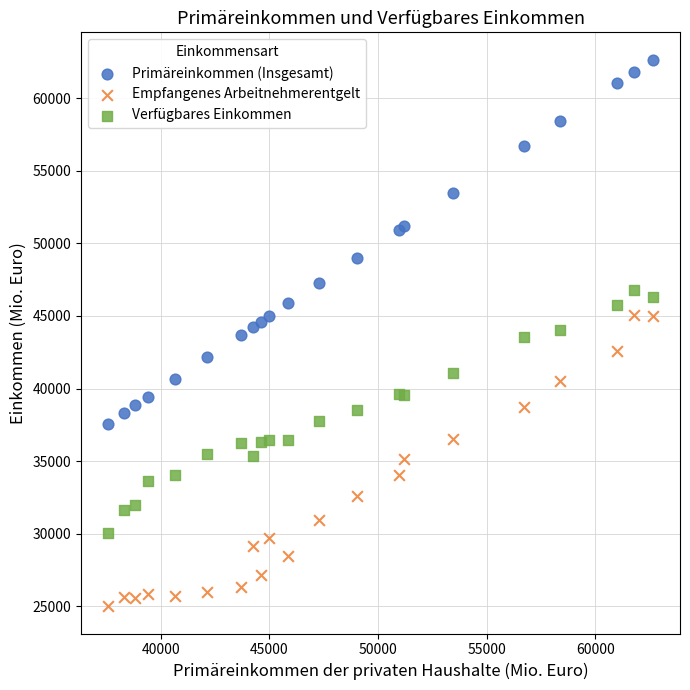

What is the X range (max minus min) for the scatter plot?

25058.4